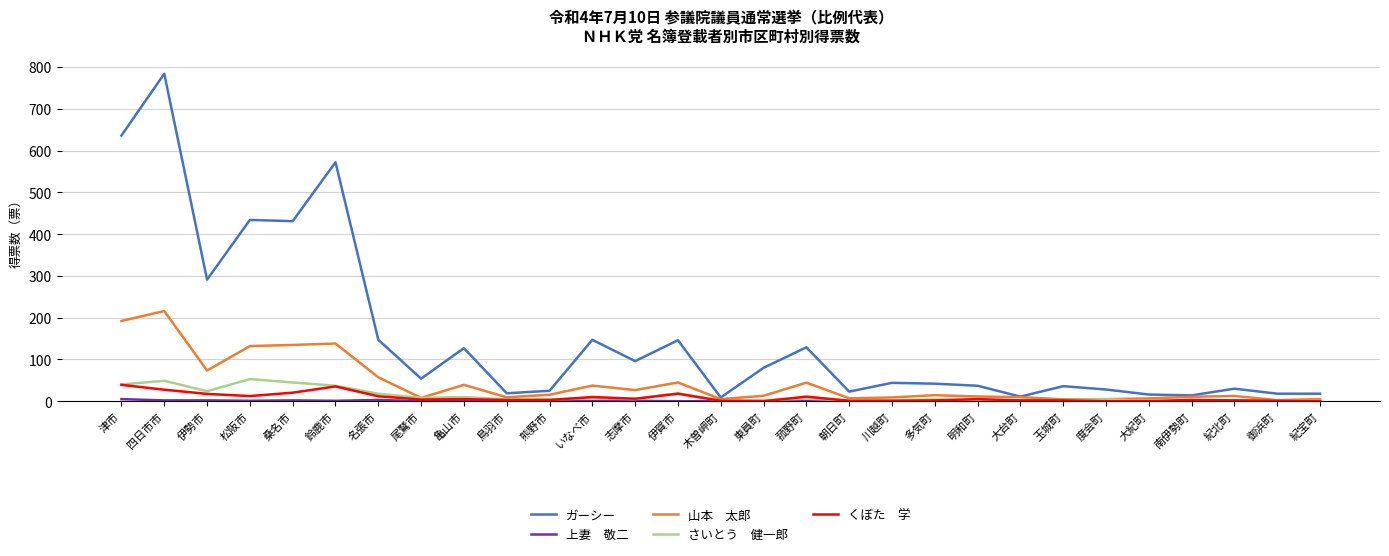

What is the spread (max minus min) of values at 伊賀市?

146.0